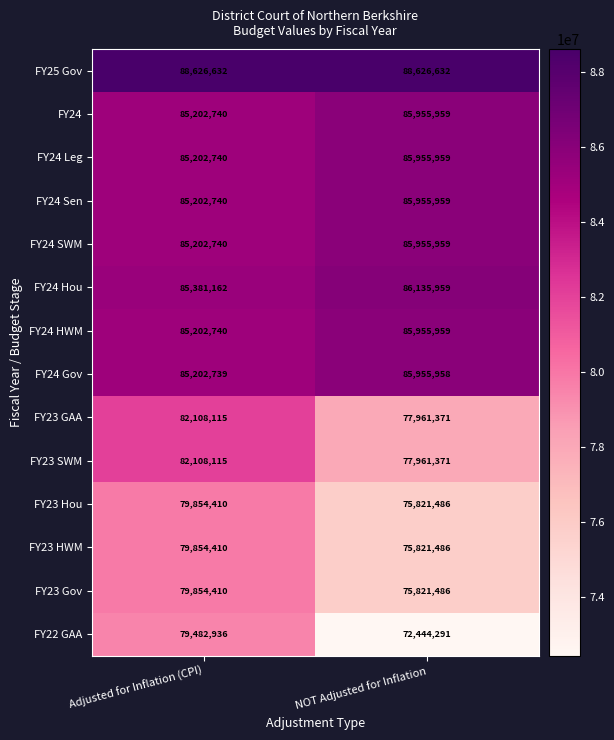

Which label corresponds to the smallest value in the chart?

NOT Adjusted for Inflation